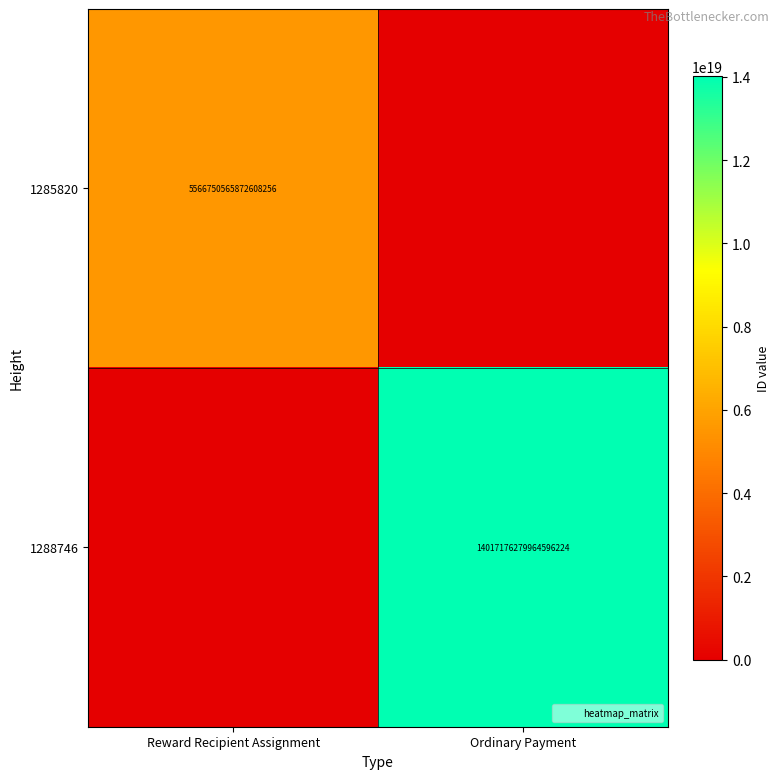

List the labels in order of 1288746 value, smallest first.

Reward Recipient Assignment, Ordinary Payment